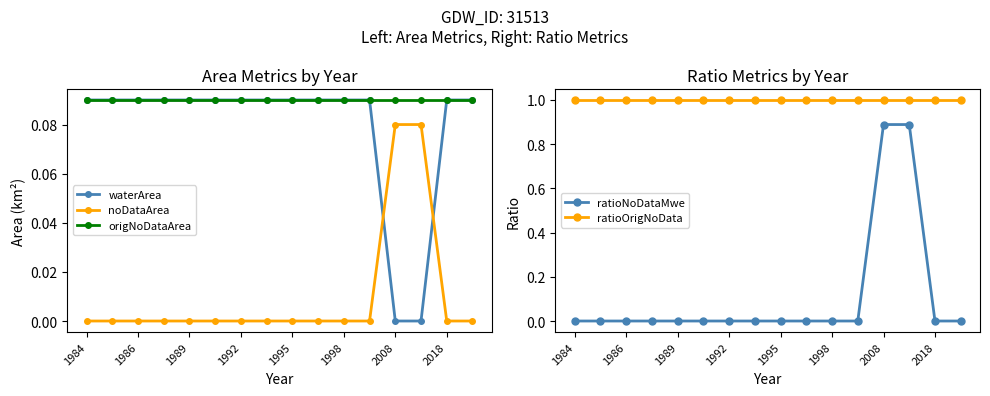

Is the value of waterArea at 2018 greater than the value of noDataArea at 1995?

Yes